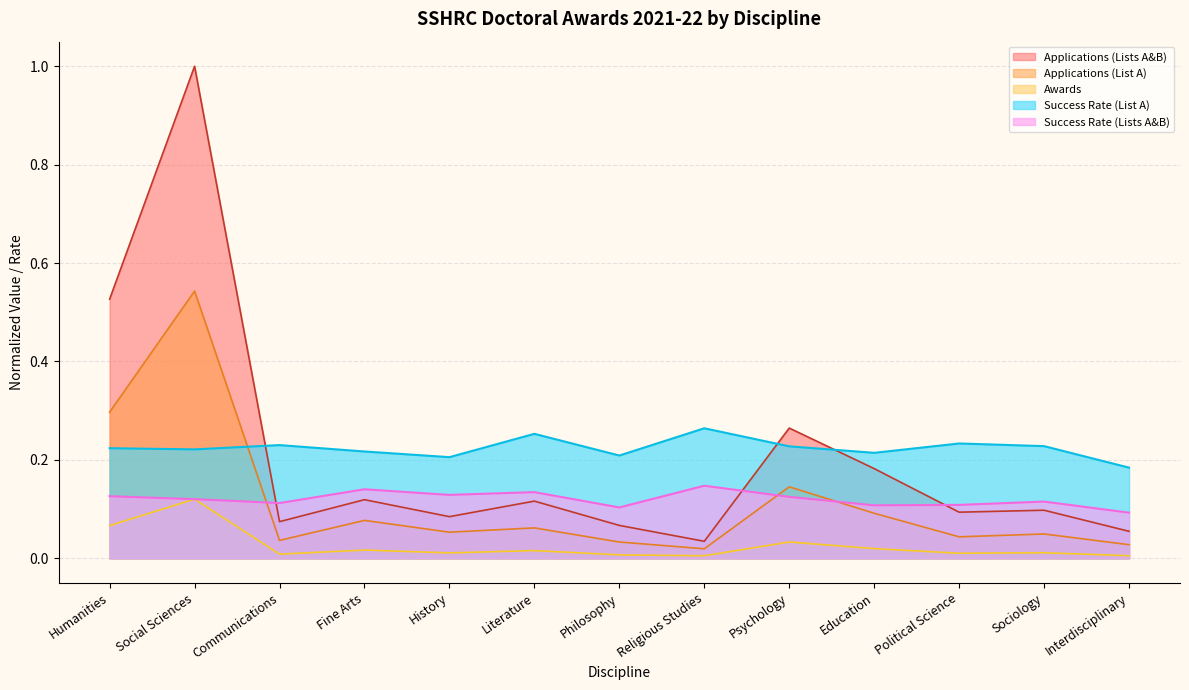

Where is the first local minimum for Awards?

Communications